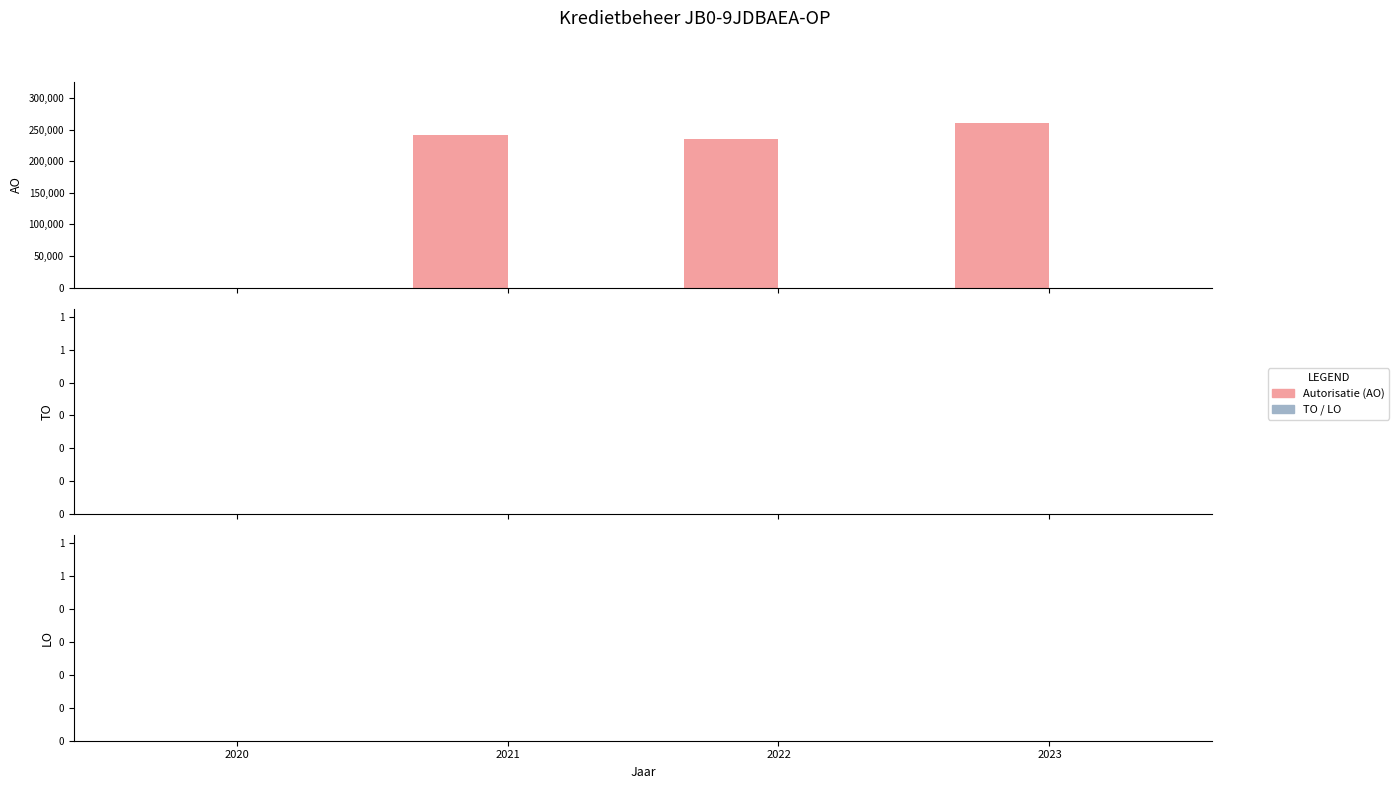

What is the greatest value displayed?

260332